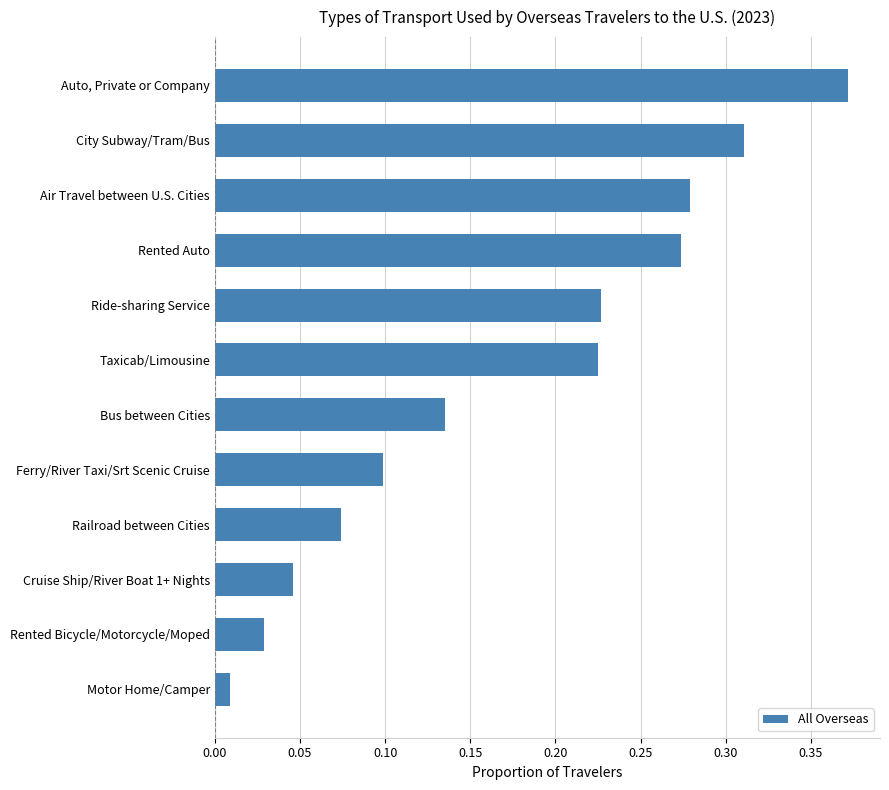

Is it true that the value at Ride-sharing Service is 0.1?

False